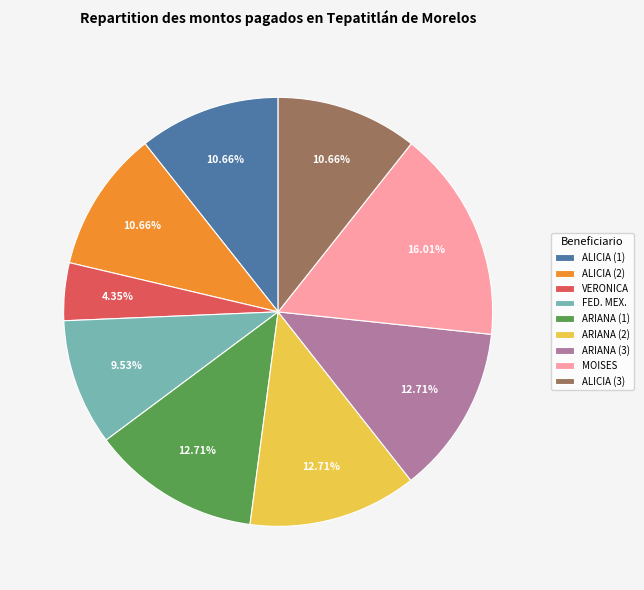

Is the sum of ARIANA (1) and ALICIA (3) greater than half?

No